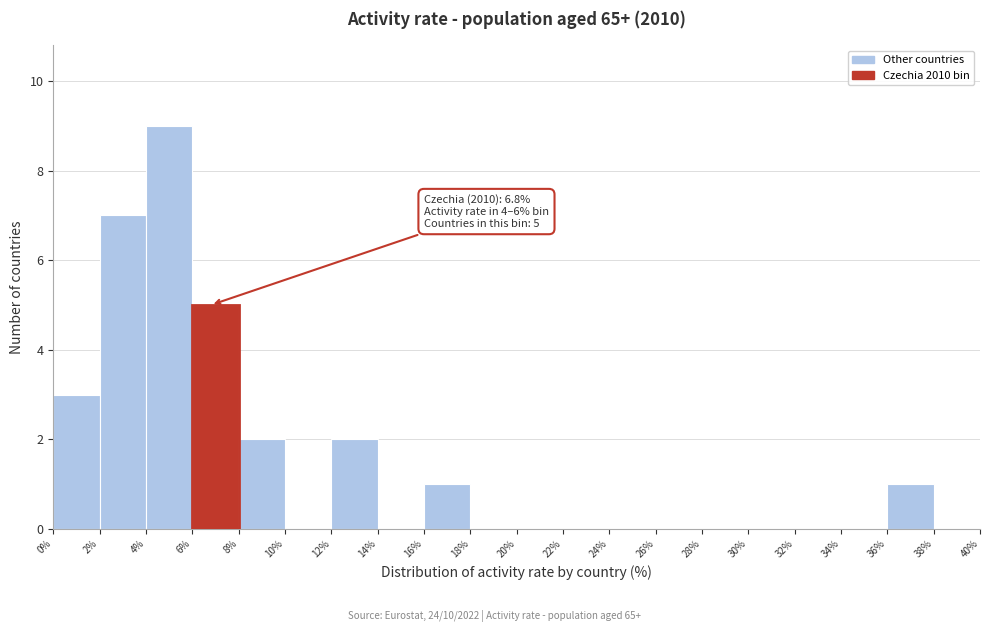

Over which range of the x-axis is the bar tallest?

4% to 6%